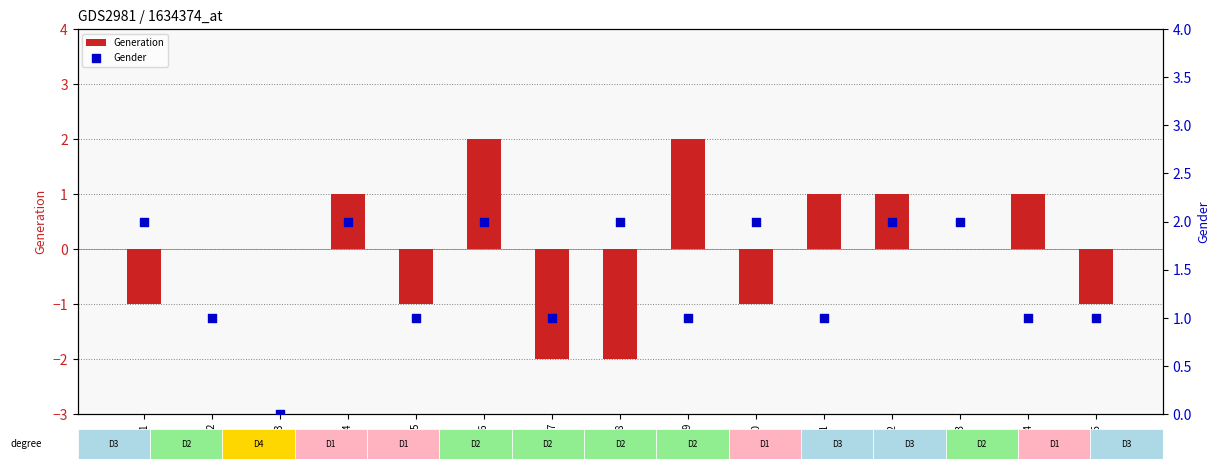

Which series reaches the minimum Y coordinate?

Generation